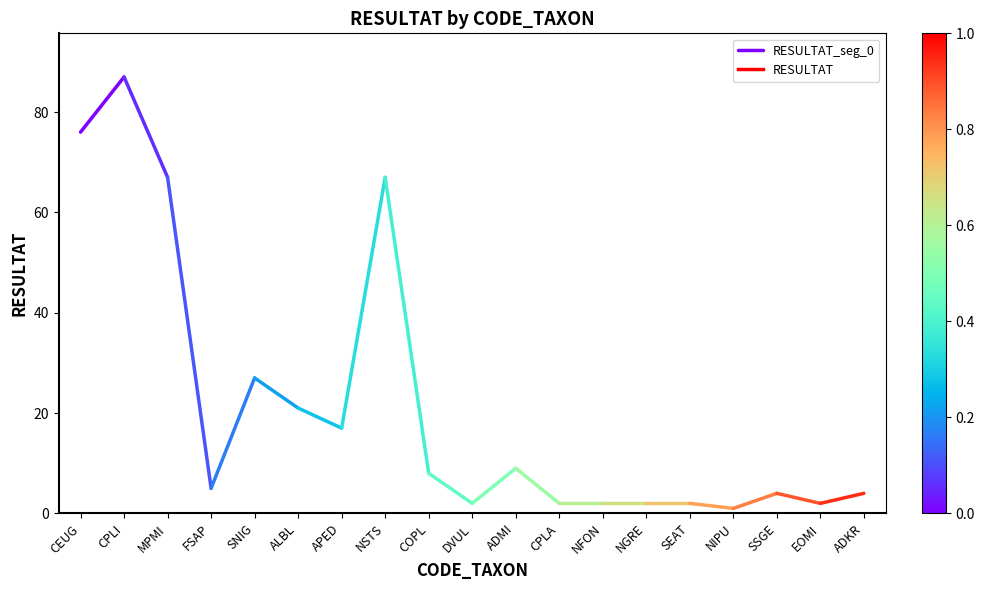

The value at CEUG is 76. True or false?

True